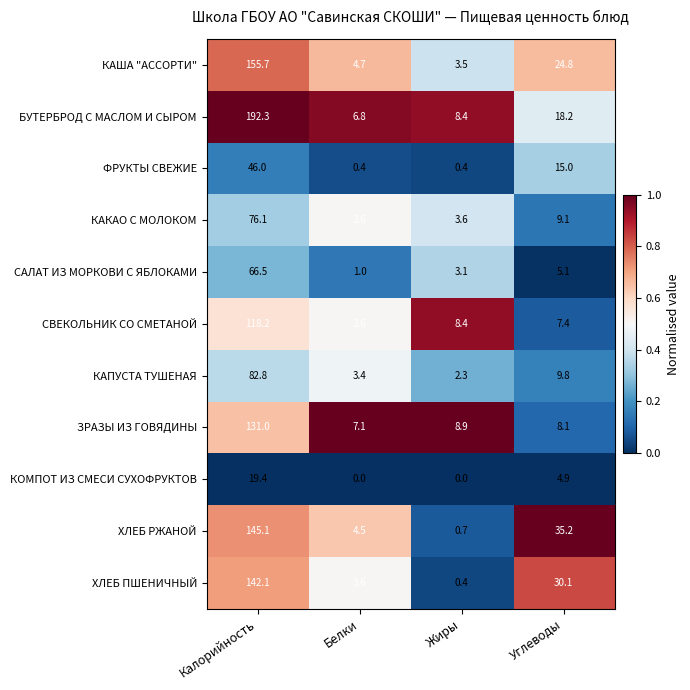

What is the spread (max minus min) of values at Калорийность?

172.9